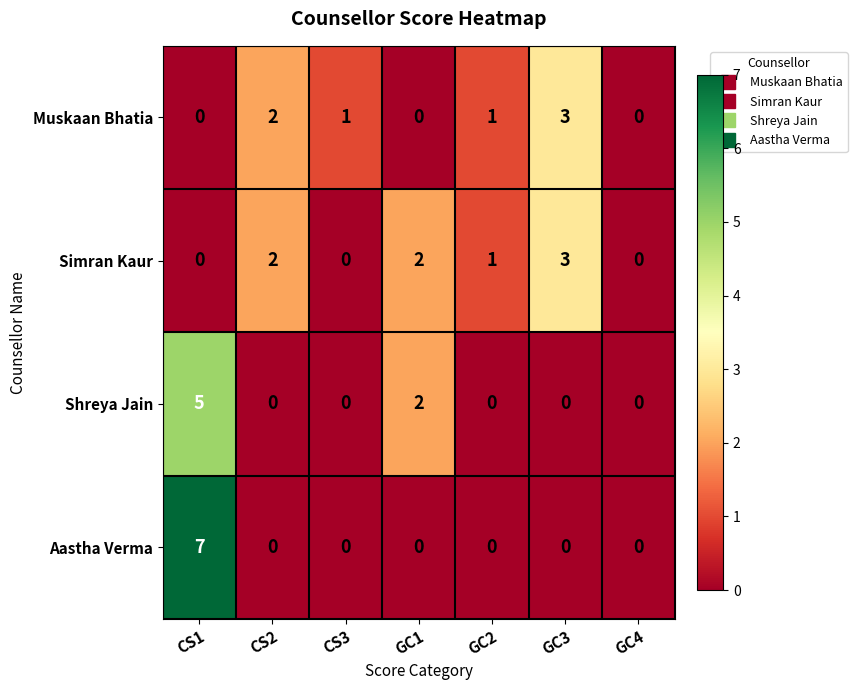

Which series has the widest spread of values?

Aastha Verma